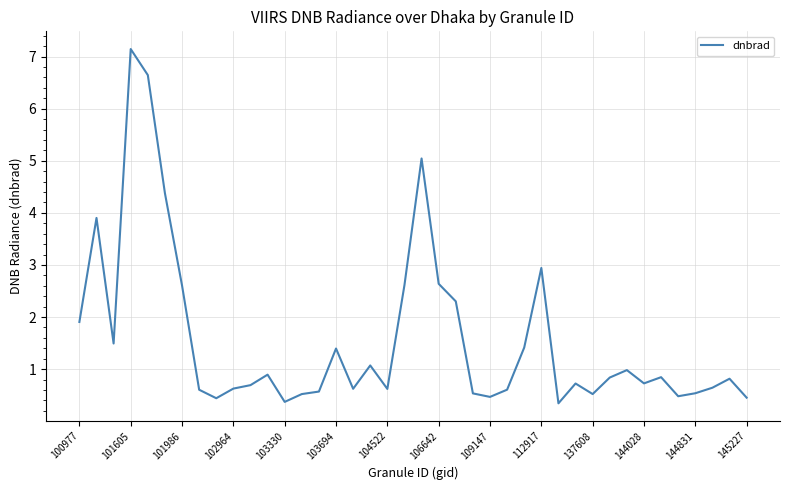

What is the difference between the maximum and minimum values?

6.8